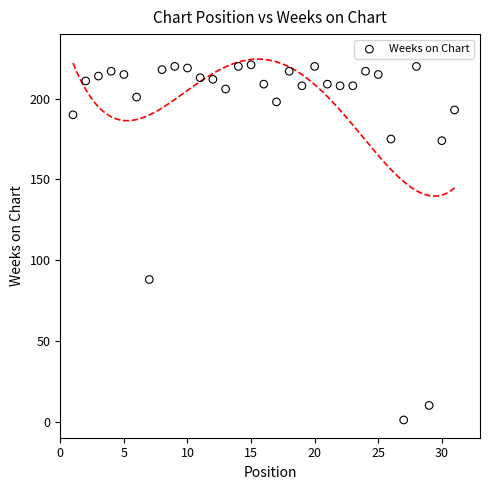

What is the range of X values (max minus min)?

30